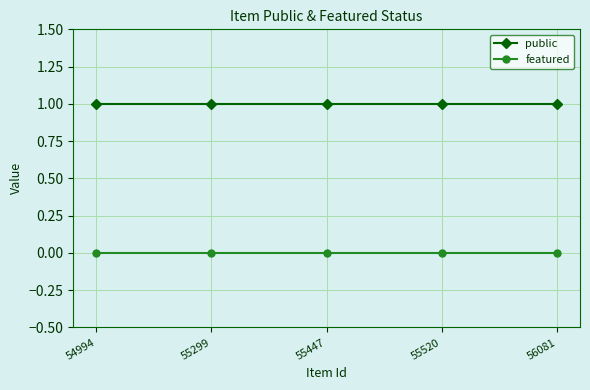

True or false: public and featured cross at least once.

False